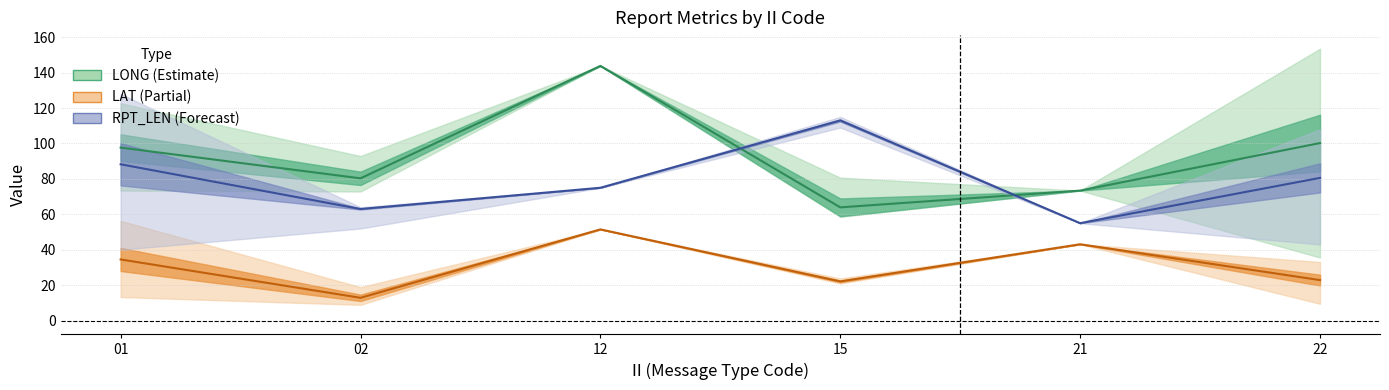

Reading right to left, transcribe all the data shown in this chart.

LONG mean line: 22=100.2	21=73.4	15=63.9	12=143.8	02=80.3	01=97.7
LAT mean line: 22=22.9	21=43.1	15=22.1	12=51.5	02=12.9	01=34.5
RPT_LEN mean line: 22=80.6	21=55.0	15=113.0	12=75.0	02=63.0	01=88.2